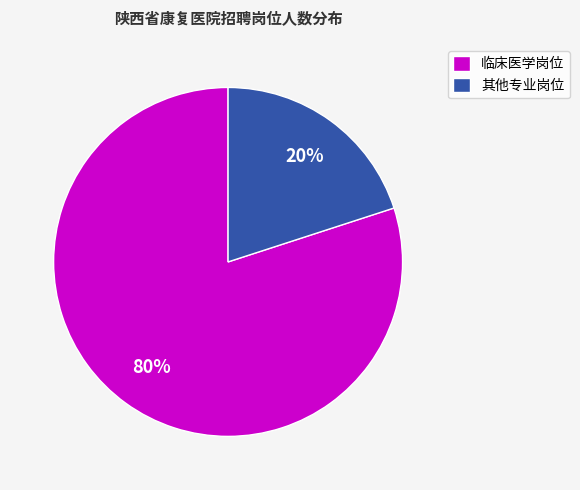

To the nearest percent, what is the difference between the largest and smallest slice percentages?

60%